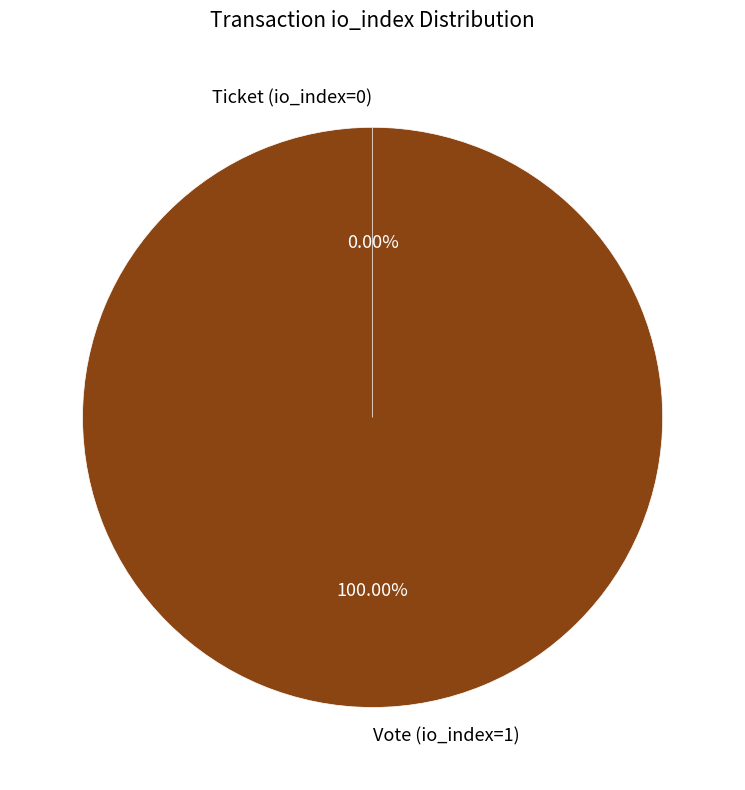

To the nearest percent, what is the average slice percentage?

50%